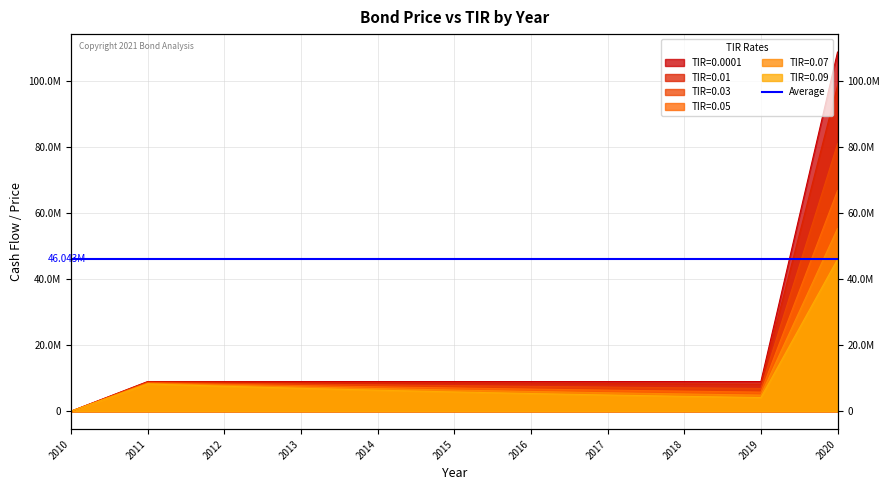

Does the chart display data point markers on the line(s)?

No